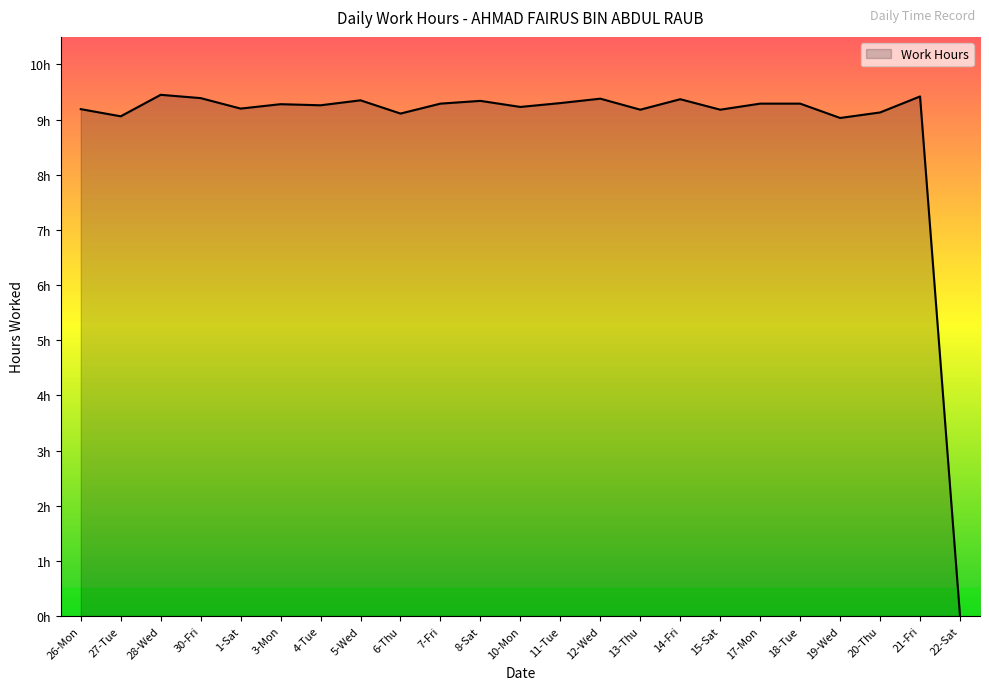

The value at 20-Thu is 2.4. True or false?

False